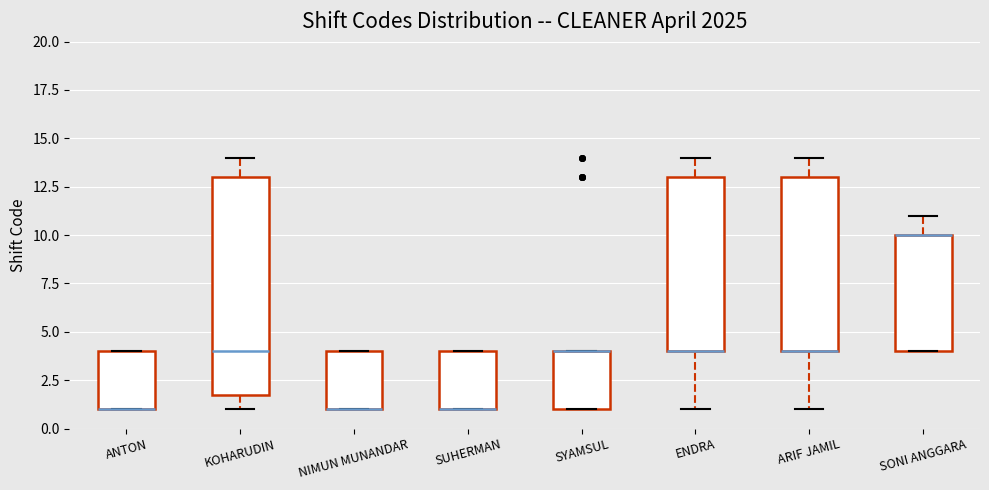

Where is the lower edge of the box for SYAMSUL on the y-axis? The values are not printed on the chart, so give them approximately, as read against the axis.

1